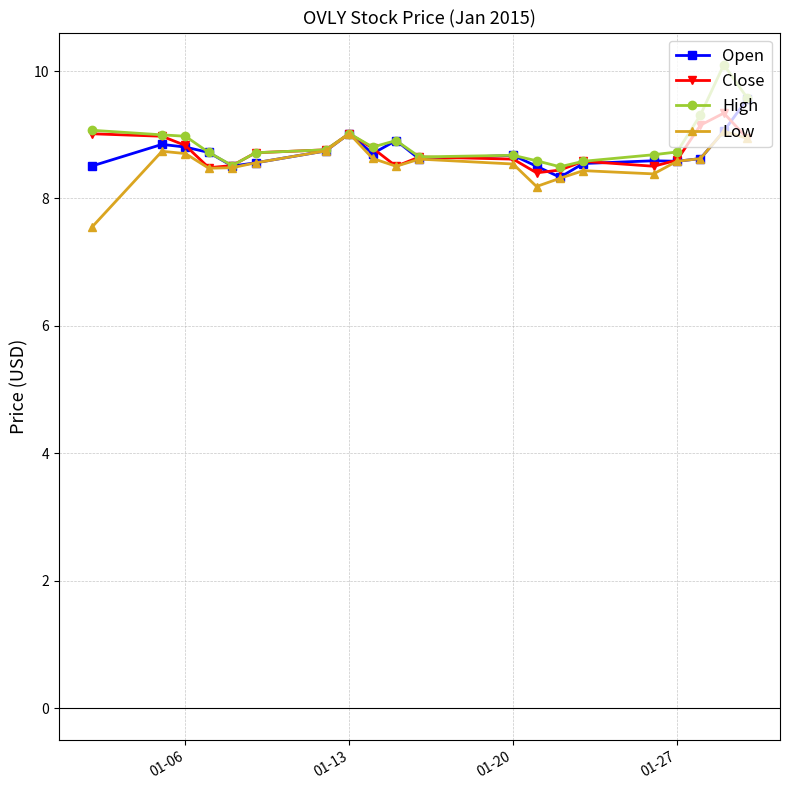

Which series has the largest total across all categories?

High